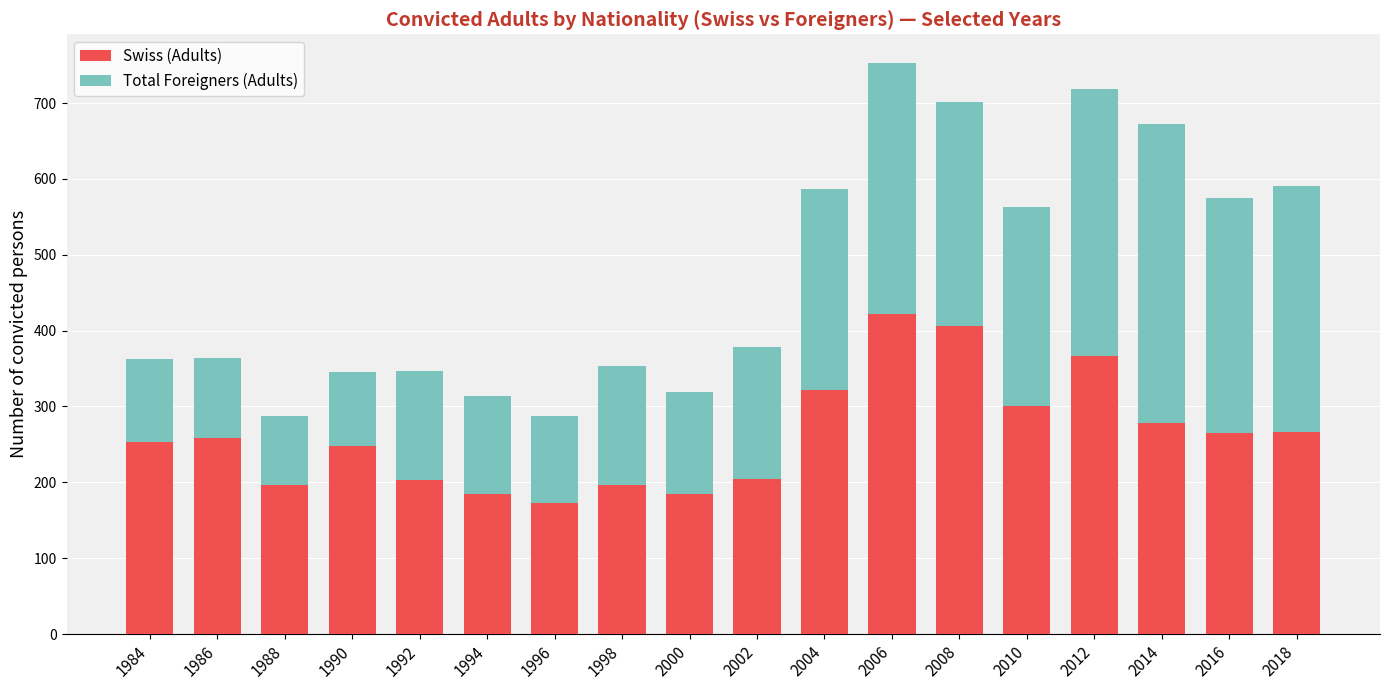

True or false: Swiss (Adults) has a value of 96 at 1986.

False